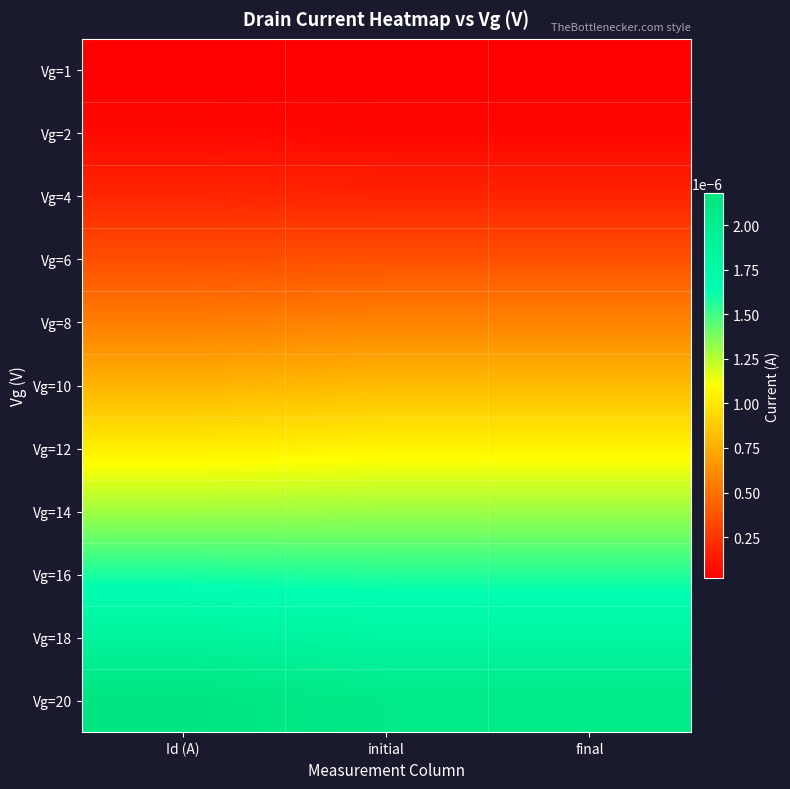

Reading left to right, extract all data points from this chart.

Vg=1: Id (A)=0.0	initial=0.0	final=0.0
Vg=2: Id (A)=0.0	initial=0.0	final=0.0
Vg=4: Id (A)=0.0	initial=0.0	final=0.0
Vg=6: Id (A)=0.0	initial=0.0	final=0.0
Vg=8: Id (A)=0.0	initial=0.0	final=0.0
Vg=10: Id (A)=0.0	initial=0.0	final=0.0
Vg=12: Id (A)=0.0	initial=0.0	final=0.0
Vg=14: Id (A)=0.0	initial=0.0	final=0.0
Vg=16: Id (A)=0.0	initial=0.0	final=0.0
Vg=18: Id (A)=0.0	initial=0.0	final=0.0
Vg=20: Id (A)=0.0	initial=0.0	final=0.0